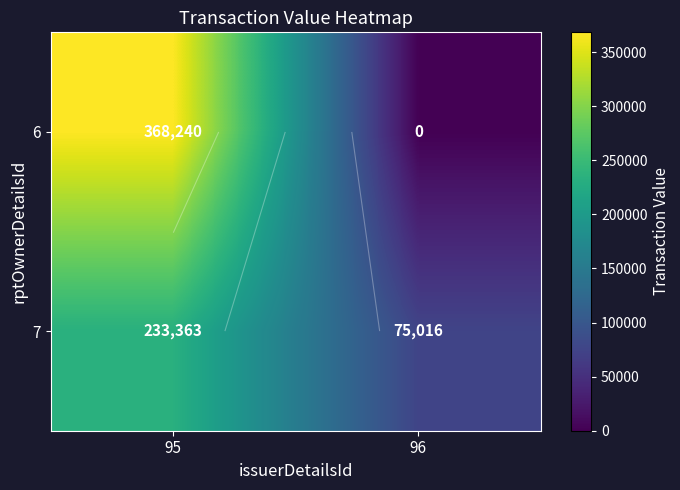

What is the spread (max minus min) of values at 96?

75016